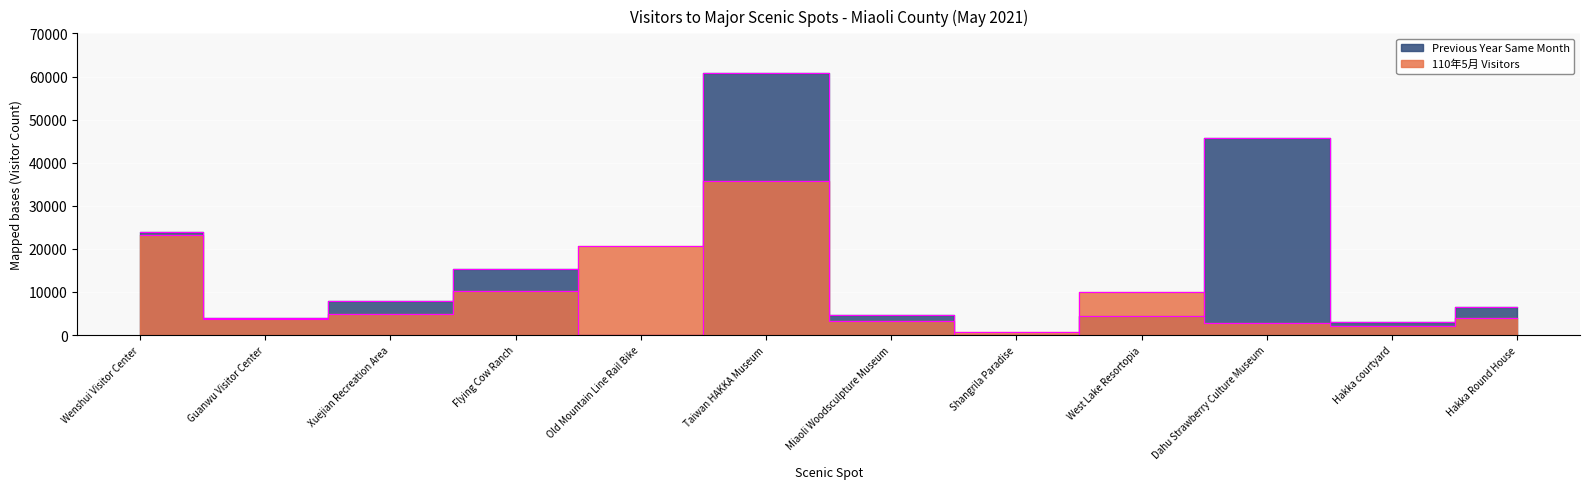

Rank the series by their average value, from highest to lowest.

Previous Year Same Month, 110年5月 Visitors